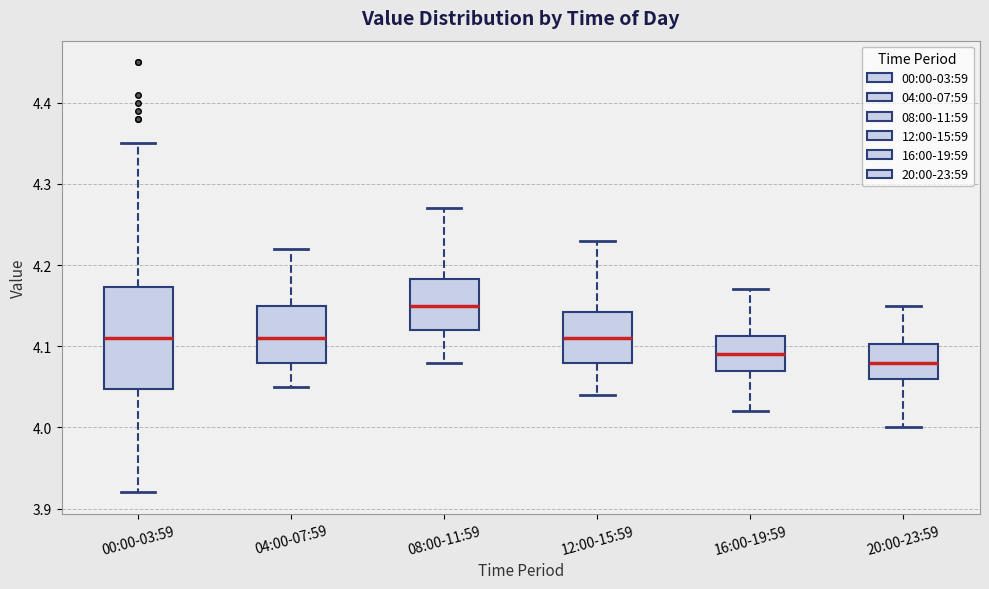

Which box has the highest median line?

08:00-11:59